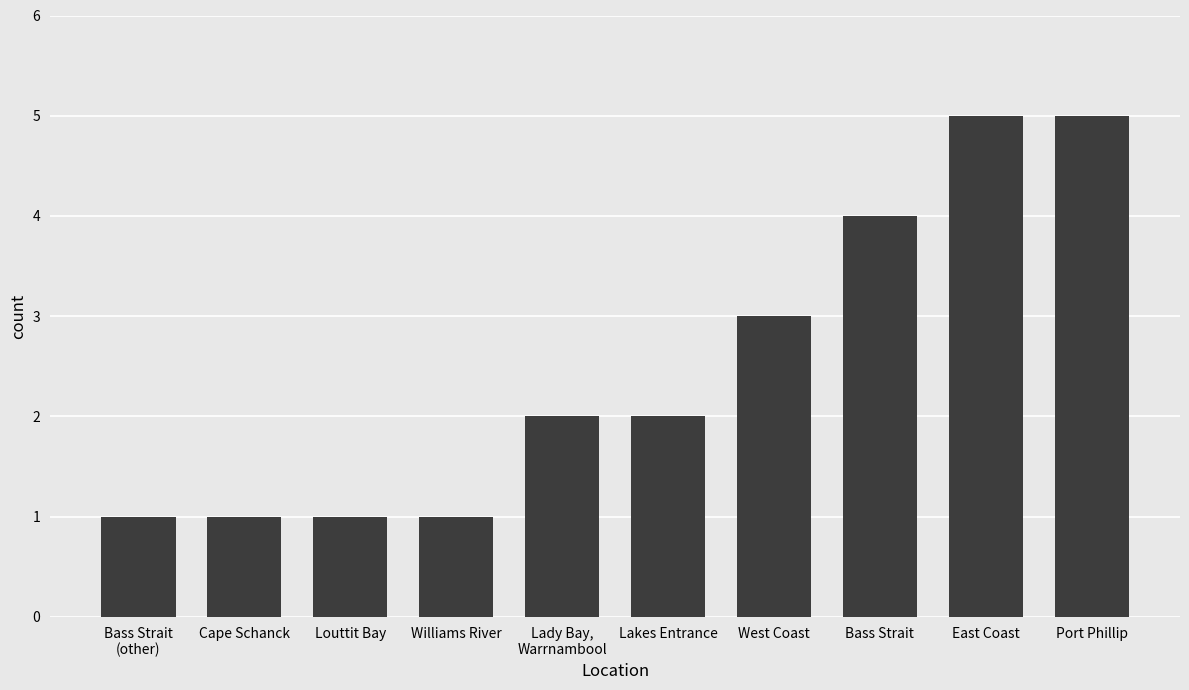

Count the number of categories in the chart.

10